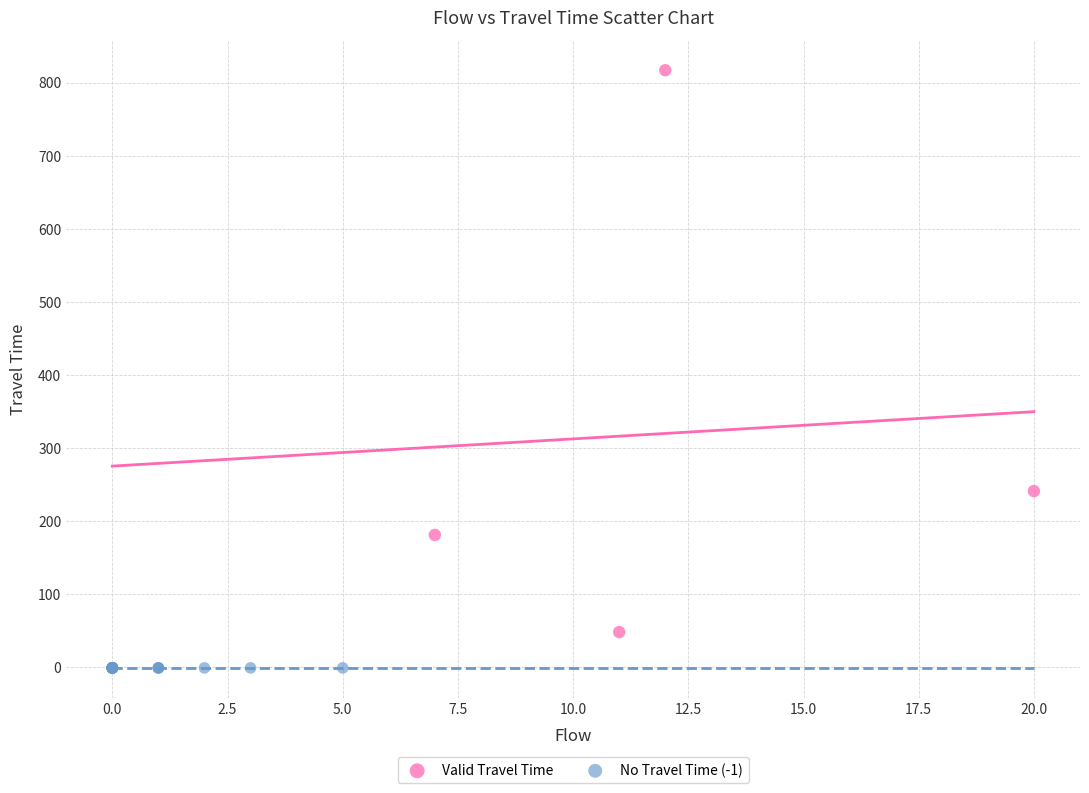

What are all the series names shown in the legend?

Valid Travel Time, No Travel Time (-1)